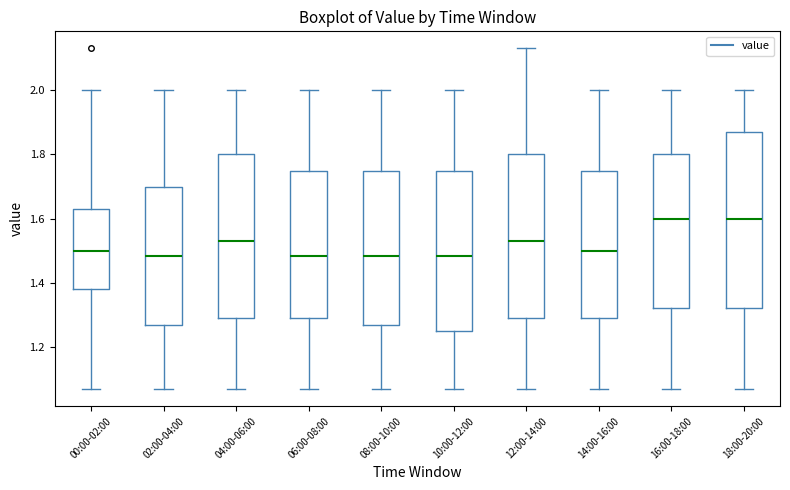

Reading left to right, transcribe this box plot: for each box, give where its median line is, the range the box spans, and where its two whiskers end, as read against the y-axis. The values are not printed on the chart, so give them approximately, as read against the axis.

00:00-02:00: median 1.50, box 1.38 to 1.64, whiskers 1.08 to 2.00
02:00-04:00: median 1.48, box 1.28 to 1.70, whiskers 1.08 to 2.00
04:00-06:00: median 1.54, box 1.30 to 1.80, whiskers 1.08 to 2.00
06:00-08:00: median 1.48, box 1.30 to 1.74, whiskers 1.08 to 2.00
08:00-10:00: median 1.48, box 1.28 to 1.74, whiskers 1.08 to 2.00
10:00-12:00: median 1.48, box 1.26 to 1.74, whiskers 1.08 to 2.00
12:00-14:00: median 1.54, box 1.30 to 1.80, whiskers 1.08 to 2.14
14:00-16:00: median 1.50, box 1.30 to 1.74, whiskers 1.08 to 2.00
16:00-18:00: median 1.60, box 1.32 to 1.80, whiskers 1.08 to 2.00
18:00-20:00: median 1.60, box 1.32 to 1.88, whiskers 1.08 to 2.00